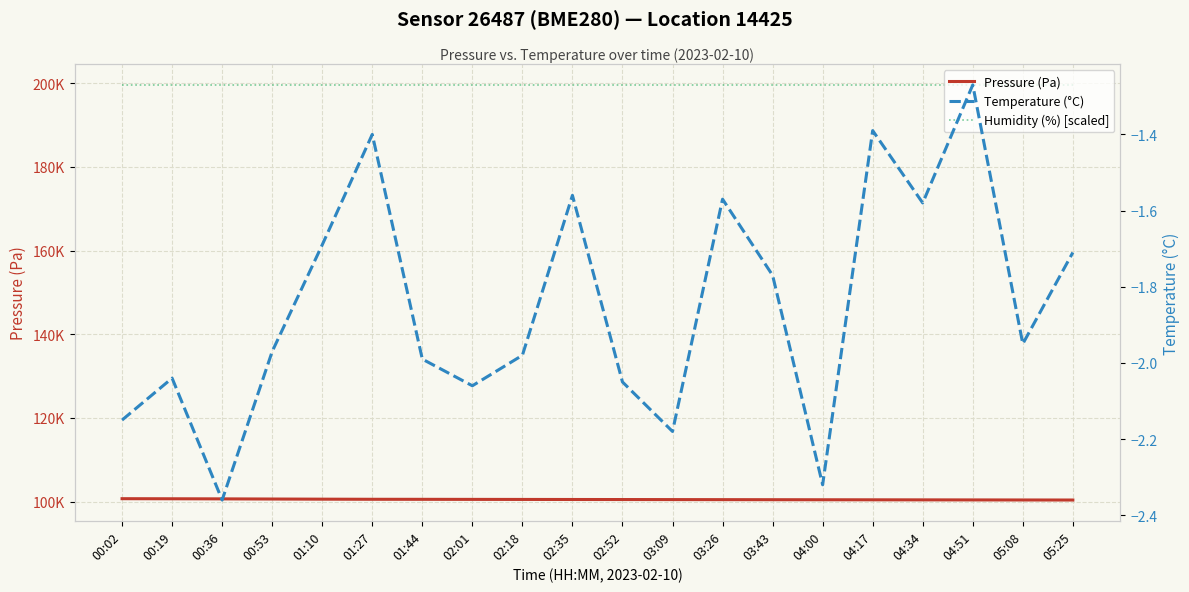

True or false: Pressure (Pa) and Temperature (°C) intersect in this chart.

False